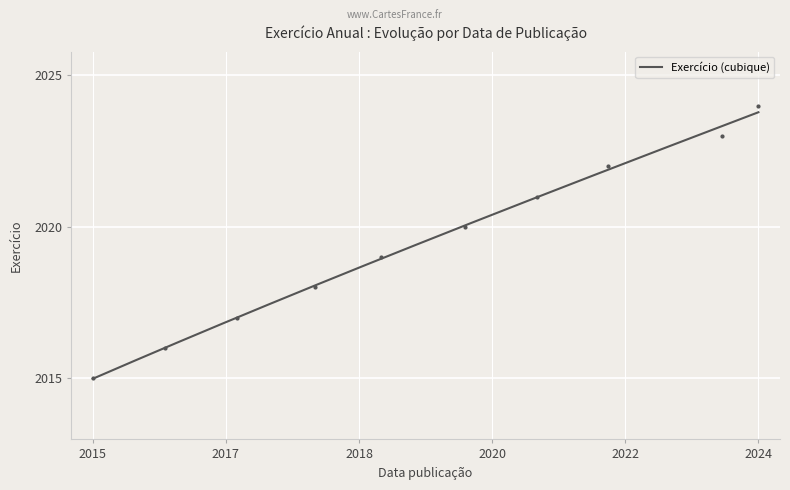

What is the average value?

2020